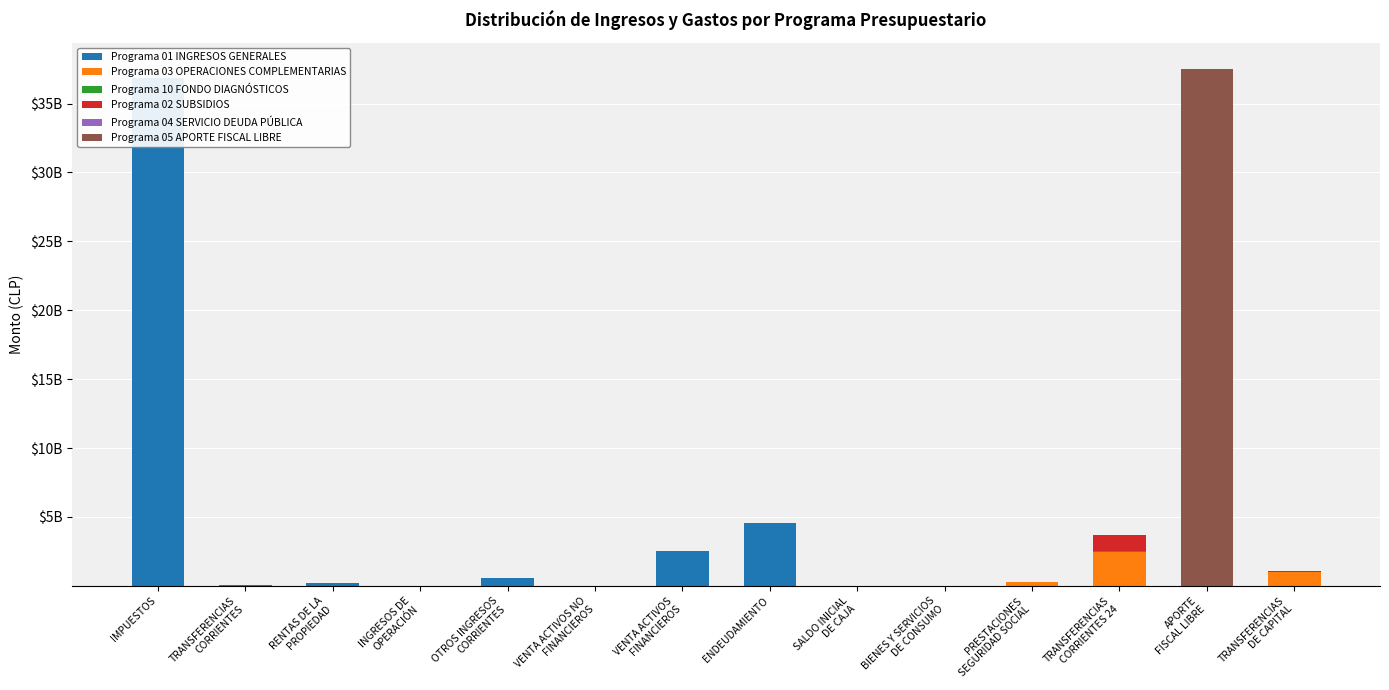

At which category is the sum across all series the highest?

APORTE
FISCAL LIBRE